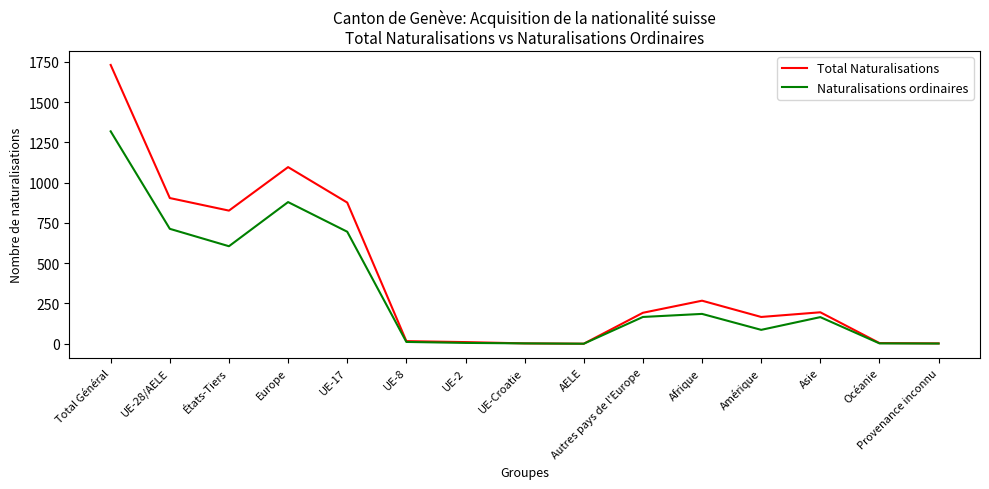

Read the Total Naturalisations value at Océanie.

4